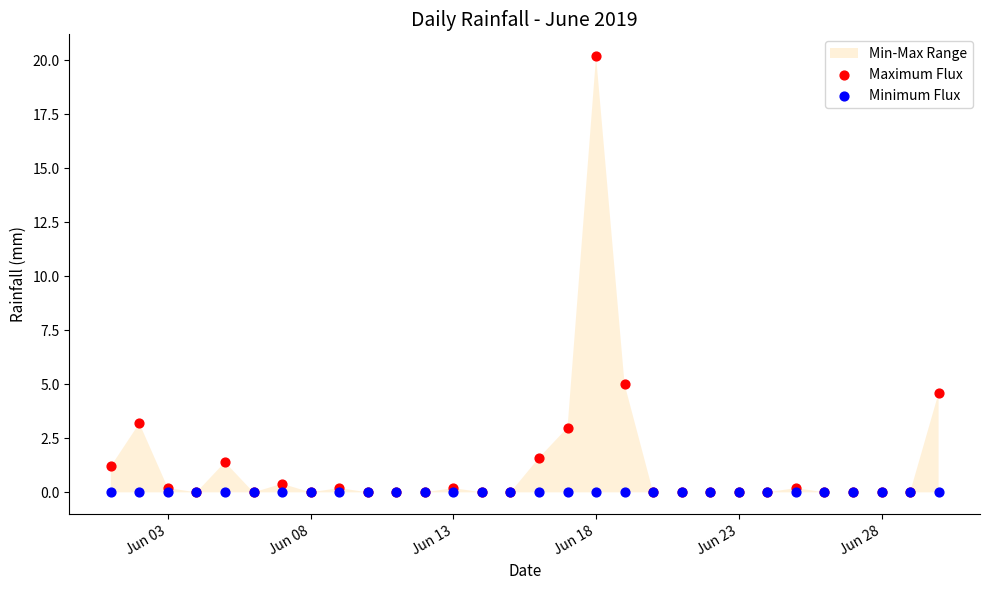

Across all series, what Y value is closest to 10?

5.0